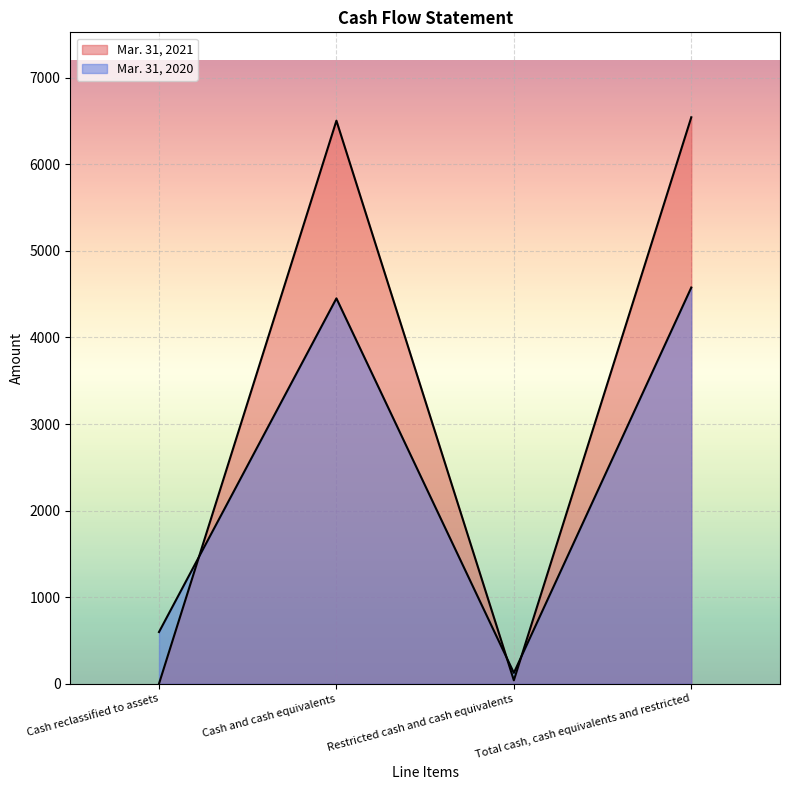

What position from the right is Restricted cash and cash equivalents?

2